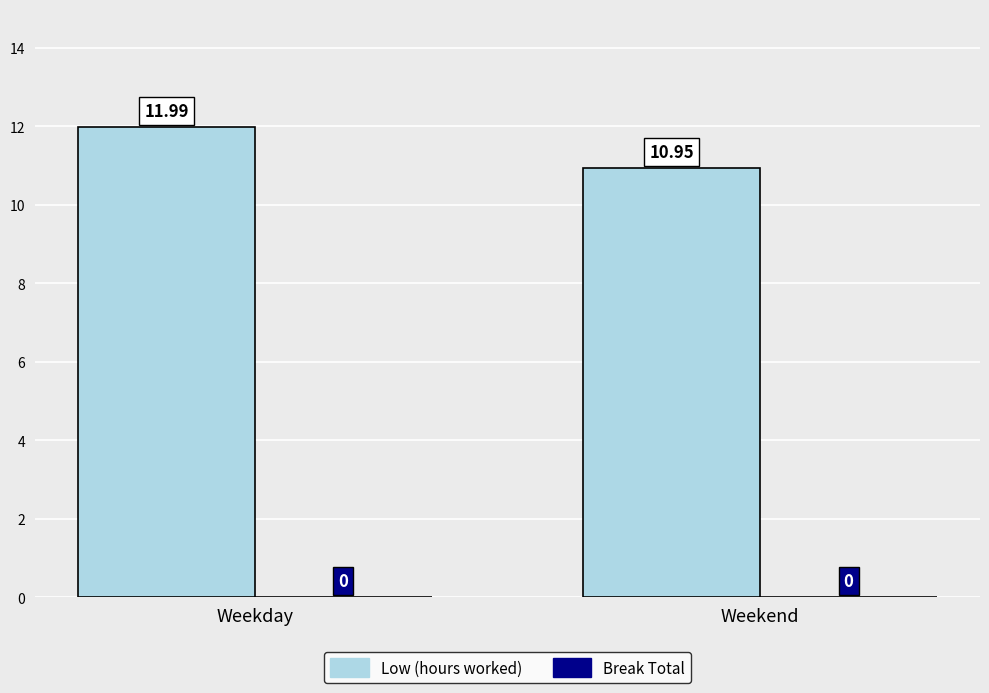

How many bars are there in total?

2